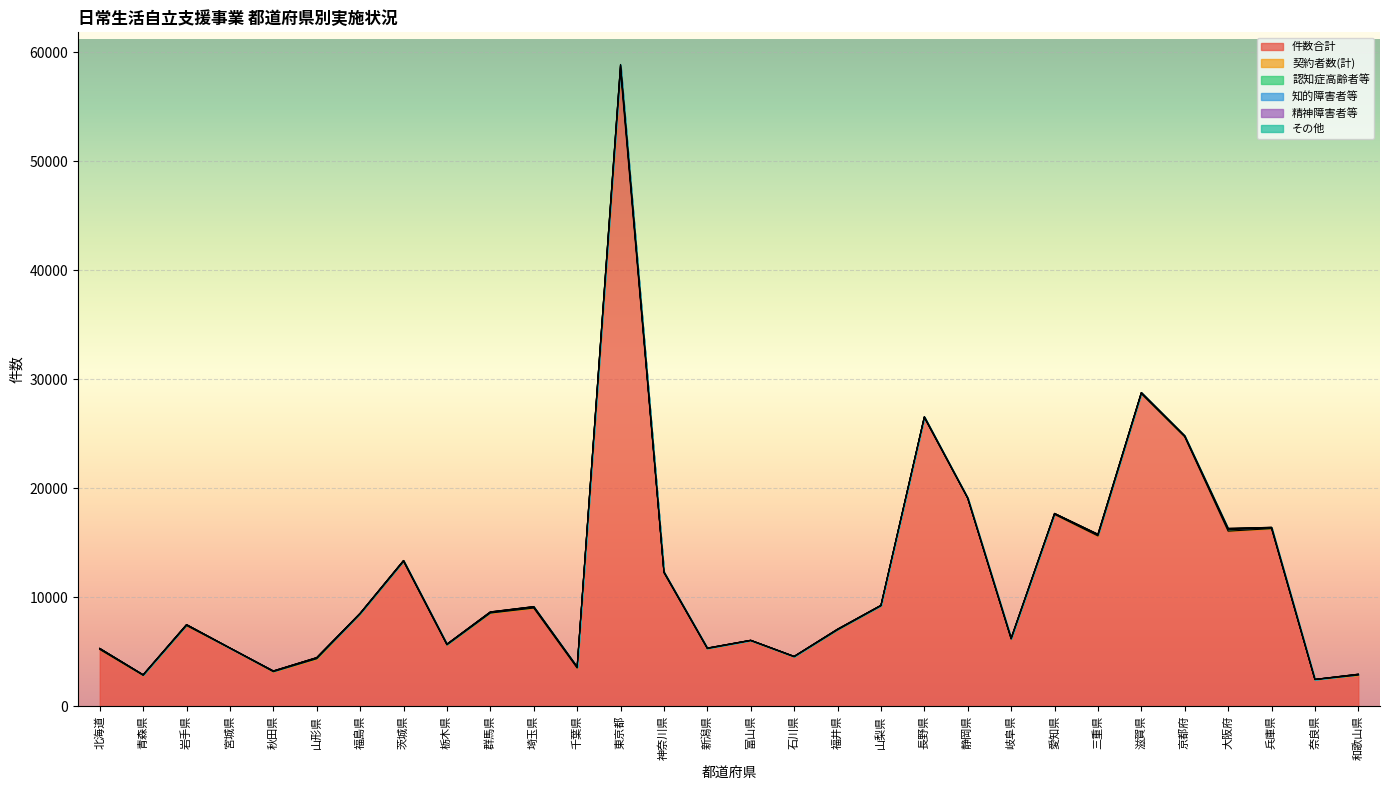

Between 滋賀県 and 福井県, which is larger?

滋賀県